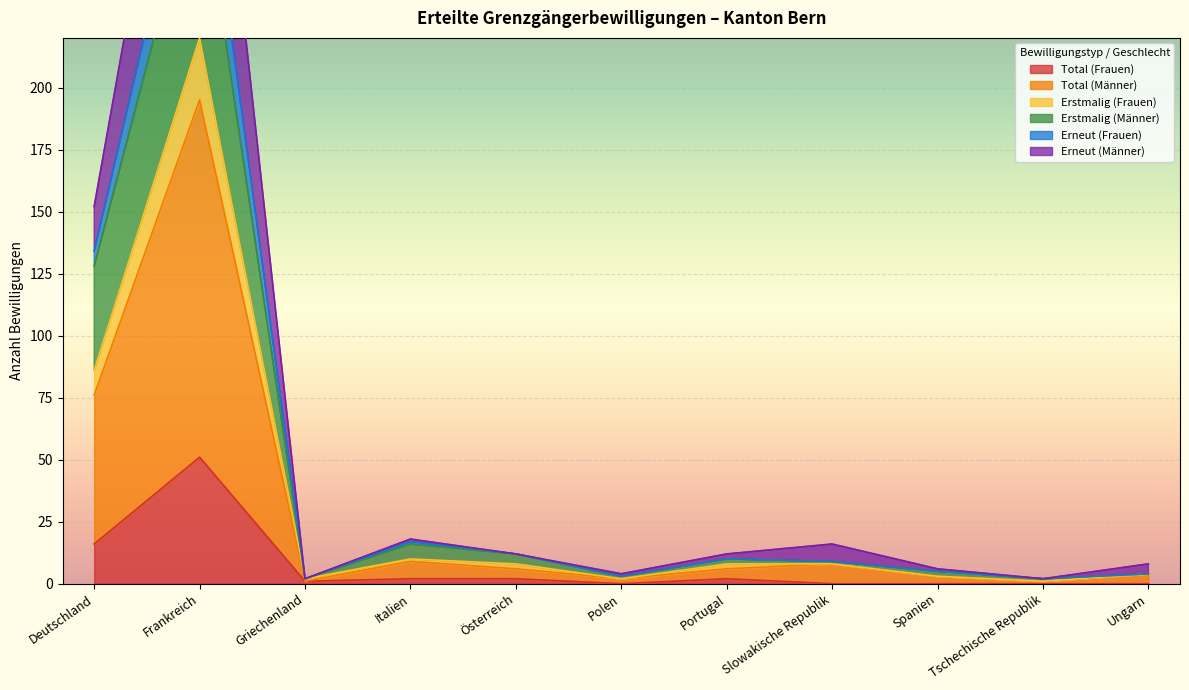

The value of Erstmalig (Frauen) at Polen is 2. True or false?

True